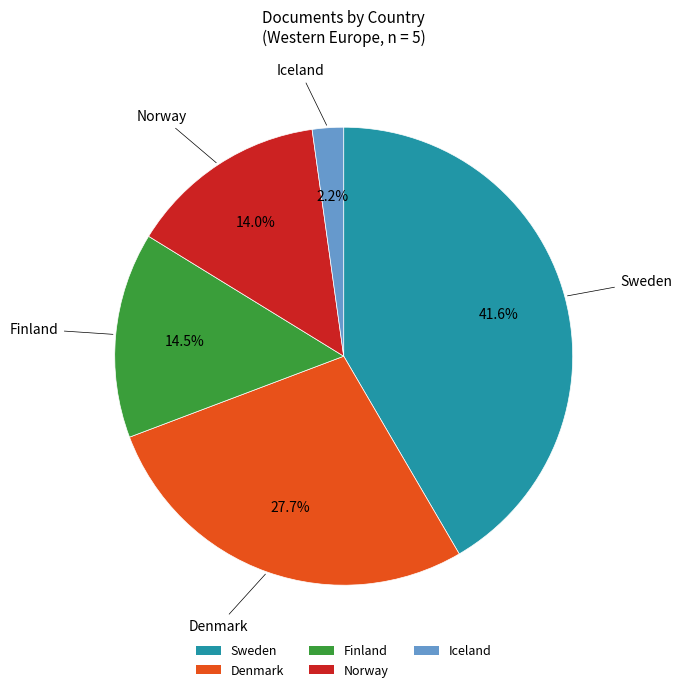

To the nearest percent, what is the difference between the largest and smallest slice percentages?

39%